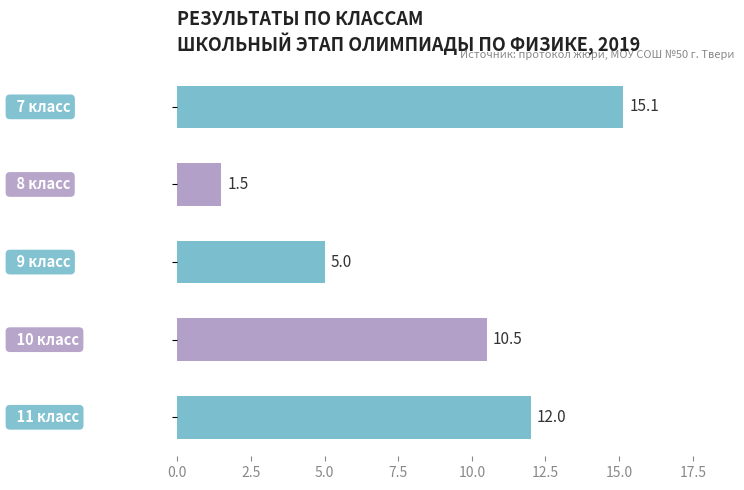

What is the smallest value displayed?

1.5